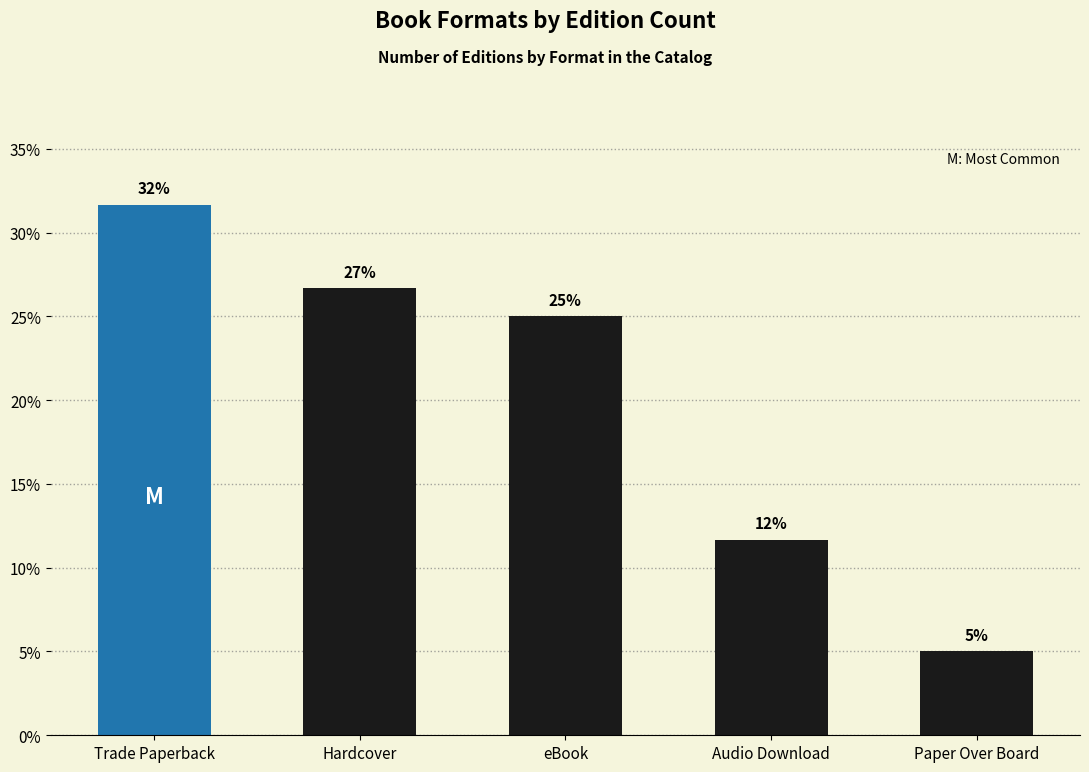

Which label corresponds to the largest value in the chart?

Trade Paperback